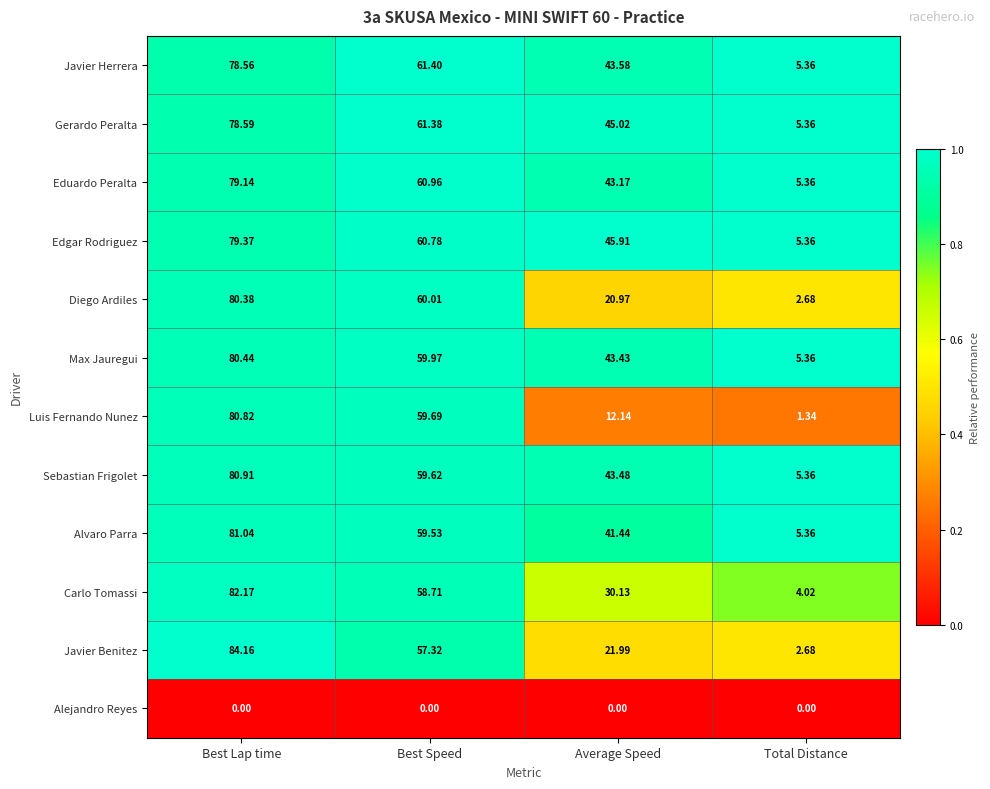

At which label is Edgar Rodriguez closest to 42?

Average Speed